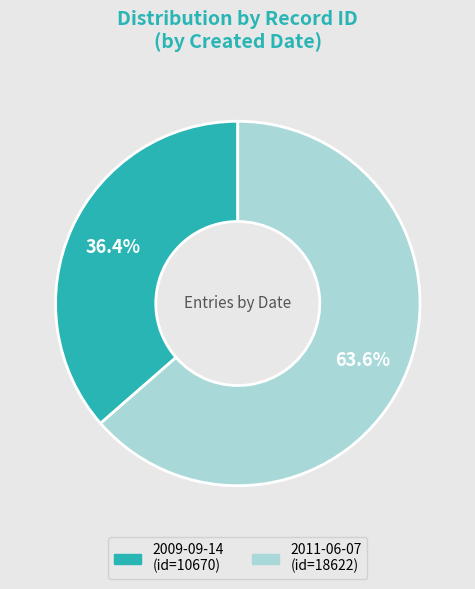

Rank the categories by value from highest to lowest.

2011-06-07, 2009-09-14